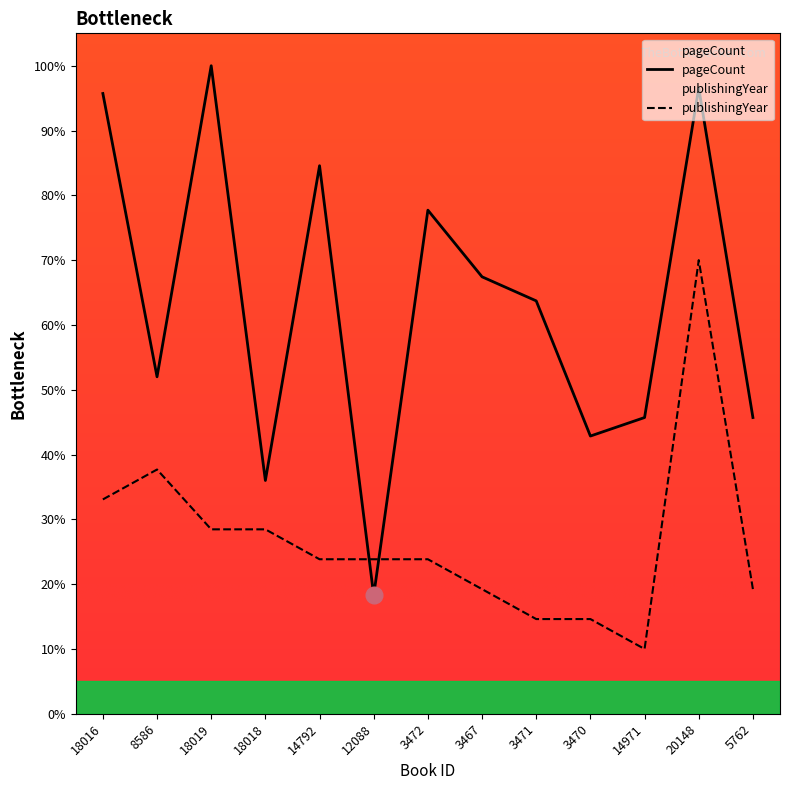

Does the chart have visible grid lines?

No